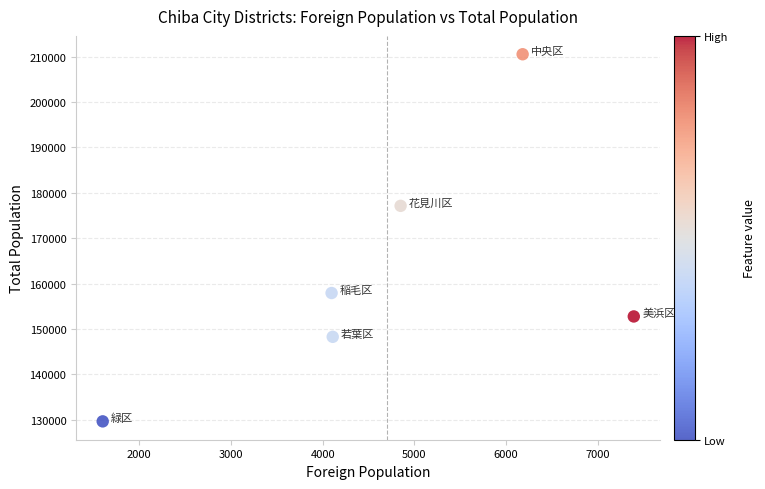

What Y value in the scatter plot is closest to 170079?

177128.2